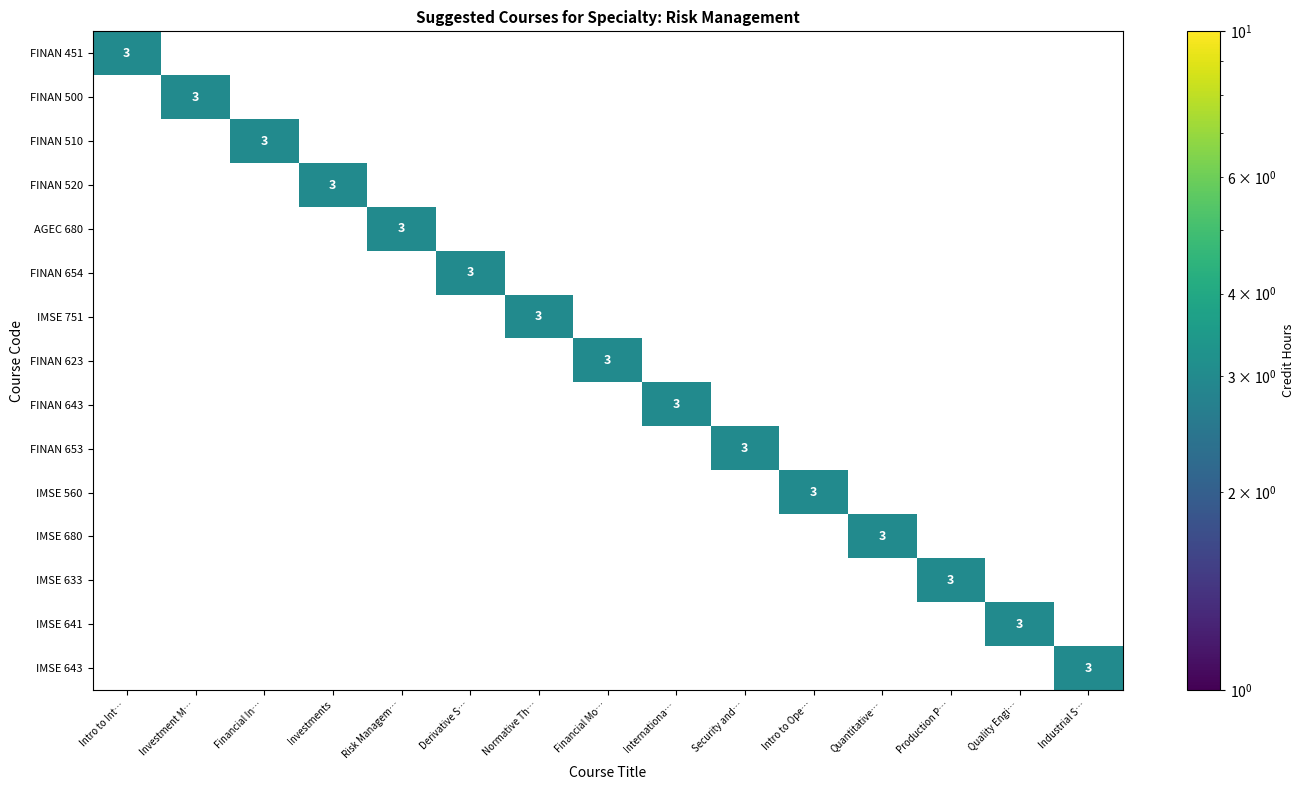

Rank the series by their maximum value, from lowest to highest.

FINAN 451, FINAN 500, FINAN 510, FINAN 520, AGEC 680, FINAN 654, IMSE 751, FINAN 623, FINAN 643, FINAN 653, IMSE 560, IMSE 680, IMSE 633, IMSE 641, IMSE 643